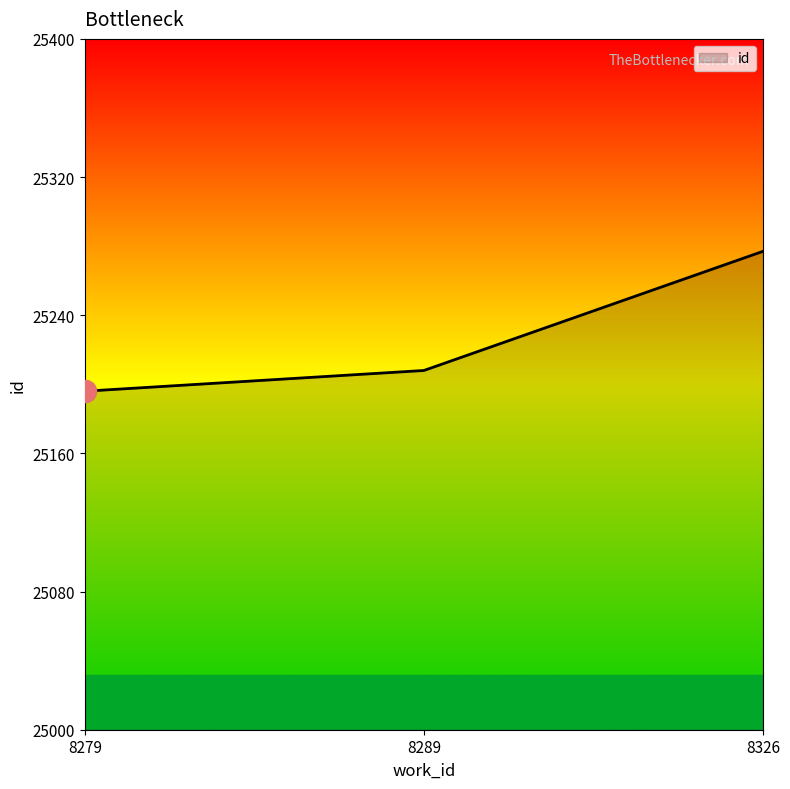

What is the difference between the values at 8289 and 8279?

12